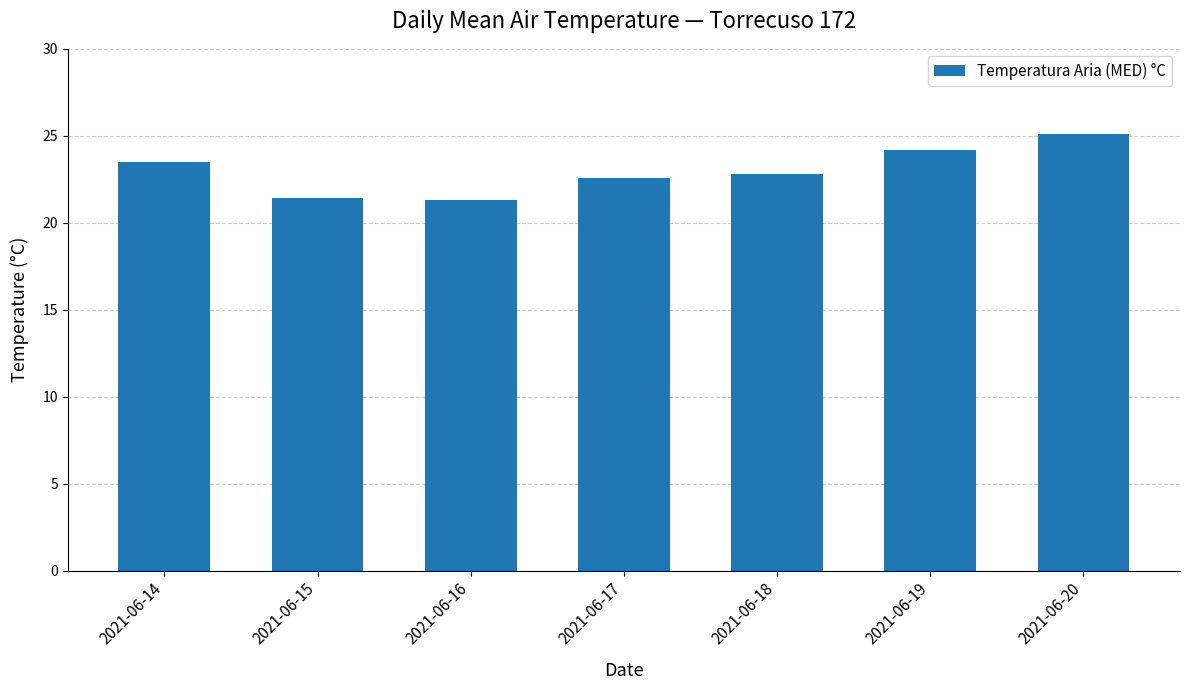

Count the number of values greater than 22.

5